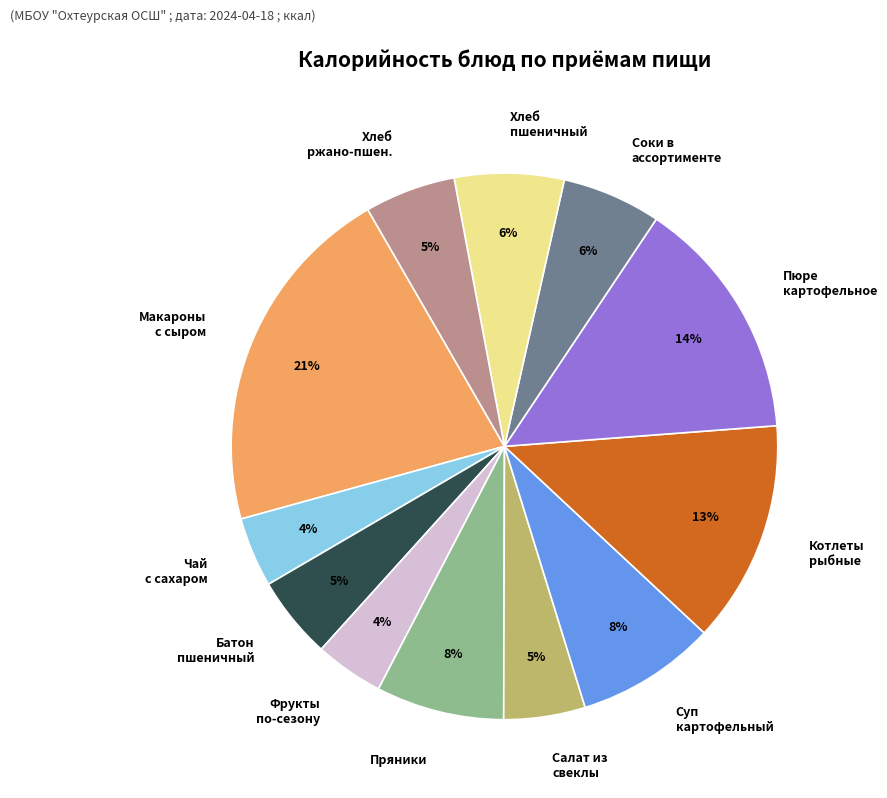

Does any single category account for the majority?

No